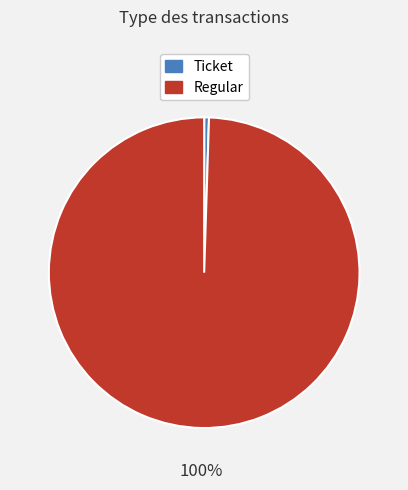

Between Regular and Ticket, which is larger?

Regular